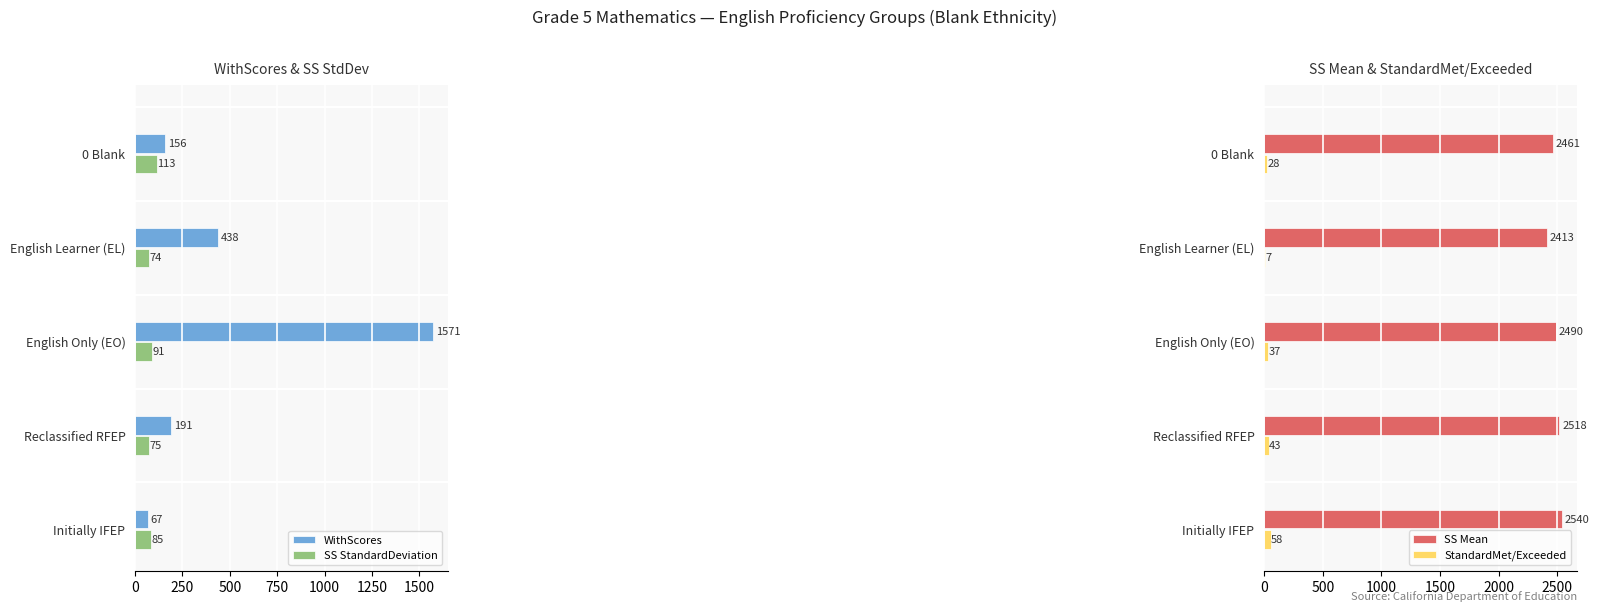

Rank the series by their maximum value, from highest to lowest.

SS Mean, WithScores, SS StandardDeviation, StandardMet/Exceeded